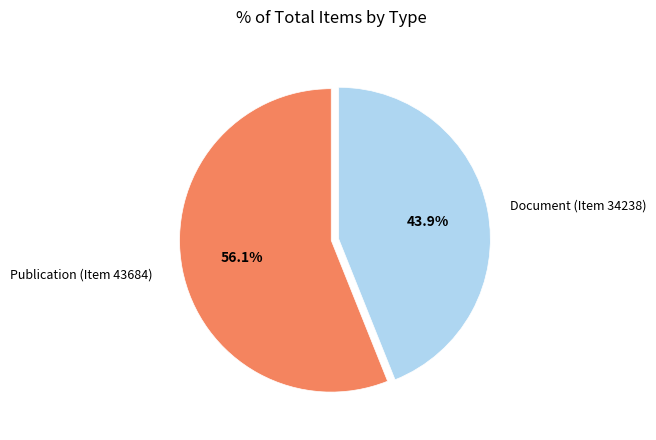

Is it true that Document (Item 34238) is 44% of the pie?

True